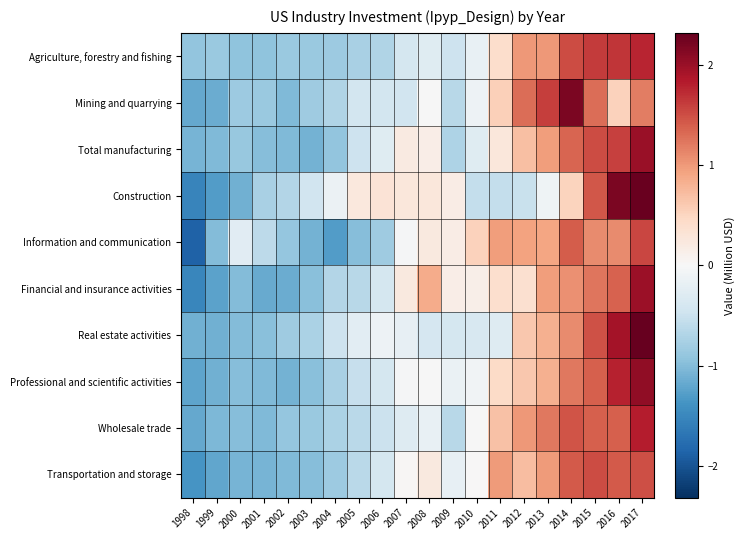

Reading left to right, list all the values displayed in this chart.

Agriculture, forestry and fishing: 1998=-0.9	1999=-0.9	2000=-0.9	2001=-0.9	2002=-0.9	2003=-0.9	2004=-0.8	2005=-0.8	2006=-0.7	2007=-0.4	2008=-0.3	2009=-0.5	2010=-0.2	2011=0.4	2012=1.0	2013=1.0	2014=1.5	2015=1.6	2016=1.7	2017=1.8
Mining and quarrying: 1998=-1.2	1999=-1.1	2000=-0.8	2001=-0.9	2002=-1.0	2003=-0.8	2004=-0.7	2005=-0.4	2006=-0.4	2007=-0.5	2008=-0.0	2009=-0.6	2010=-0.1	2011=0.5	2012=1.3	2013=1.6	2014=2.2	2015=1.3	2016=0.5	2017=1.2
Total manufacturing: 1998=-1.1	1999=-1.0	2000=-0.9	2001=-1.0	2002=-1.0	2003=-1.1	2004=-0.9	2005=-0.5	2006=-0.3	2007=0.2	2008=0.2	2009=-0.7	2010=-0.3	2011=0.3	2012=0.7	2013=1.0	2014=1.4	2015=1.5	2016=1.6	2017=2.0
Construction: 1998=-1.5	1999=-1.3	2000=-1.1	2001=-0.7	2002=-0.7	2003=-0.5	2004=-0.1	2005=0.2	2006=0.3	2007=0.3	2008=0.3	2009=0.2	2010=-0.5	2011=-0.6	2012=-0.5	2013=-0.1	2014=0.5	2015=1.4	2016=2.2	2017=2.3
Information and communication: 1998=-1.9	1999=-1.0	2000=-0.3	2001=-0.6	2002=-0.9	2003=-1.1	2004=-1.3	2005=-1.0	2006=-0.8	2007=-0.0	2008=0.2	2009=0.2	2010=0.5	2011=1.0	2012=0.9	2013=0.9	2014=1.4	2015=1.1	2016=1.1	2017=1.5
Financial and insurance activities: 1998=-1.5	1999=-1.2	2000=-1.0	2001=-1.2	2002=-1.1	2003=-1.0	2004=-0.7	2005=-0.6	2006=-0.4	2007=0.2	2008=0.9	2009=0.2	2010=0.1	2011=0.4	2012=0.4	2013=1.0	2014=1.1	2015=1.2	2016=1.4	2017=2.0
Real estate activities: 1998=-1.1	1999=-1.1	2000=-1.0	2001=-1.0	2002=-0.8	2003=-0.7	2004=-0.5	2005=-0.3	2006=-0.1	2007=-0.2	2008=-0.4	2009=-0.4	2010=-0.4	2011=-0.3	2012=0.6	2013=0.8	2014=1.1	2015=1.5	2016=1.9	2017=2.3
Professional and scientific activities: 1998=-1.2	1999=-1.1	2000=-1.0	2001=-1.0	2002=-1.1	2003=-1.0	2004=-0.7	2005=-0.5	2006=-0.4	2007=-0.0	2008=-0.0	2009=-0.2	2010=-0.1	2011=0.5	2012=0.6	2013=0.8	2014=1.2	2015=1.4	2016=1.8	2017=2.1
Wholesale trade: 1998=-1.2	1999=-1.0	2000=-1.0	2001=-1.0	2002=-0.9	2003=-0.9	2004=-0.7	2005=-0.6	2006=-0.5	2007=-0.3	2008=-0.2	2009=-0.6	2010=-0.0	2011=0.7	2012=1.0	2013=1.2	2014=1.5	2015=1.4	2016=1.4	2017=1.8
Transportation and storage: 1998=-1.4	1999=-1.2	2000=-1.1	2001=-1.1	2002=-1.0	2003=-1.0	2004=-0.8	2005=-0.6	2006=-0.4	2007=0.0	2008=0.2	2009=-0.2	2010=0.0	2011=1.0	2012=0.7	2013=1.0	2014=1.4	2015=1.5	2016=1.4	2017=1.5